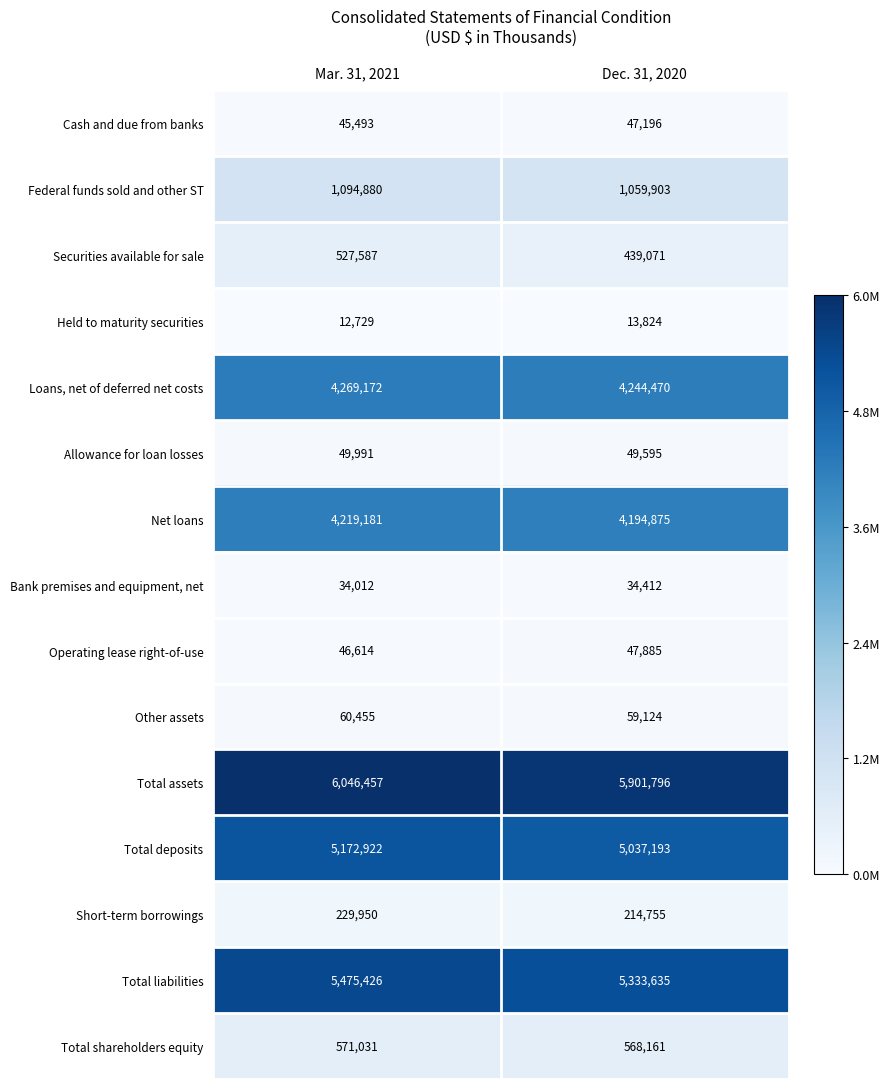

What is the minimum value shown in the chart?

12729